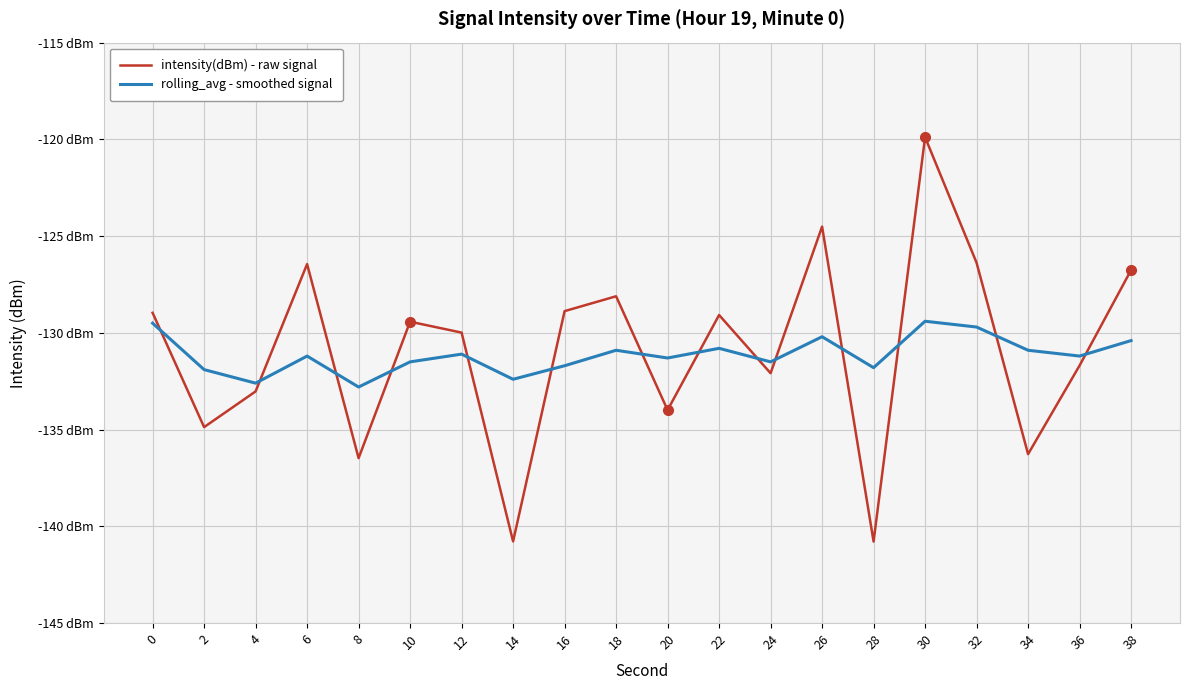

What is the total value across all series at 0?

-258.5